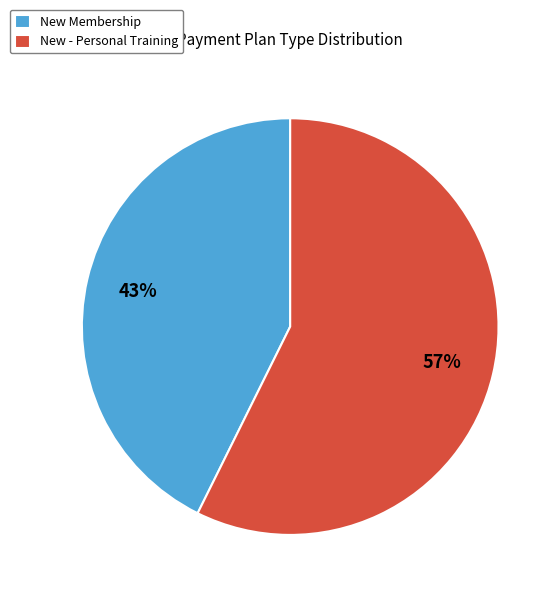

The New Membership slice represents 43% of the pie. True or false?

True